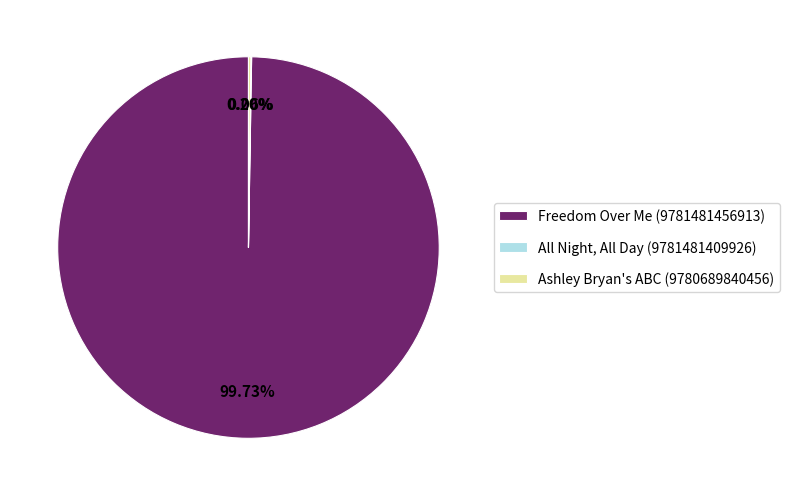

What percentage is NOT represented by Freedom Over Me (9781481456913)?

0.3%